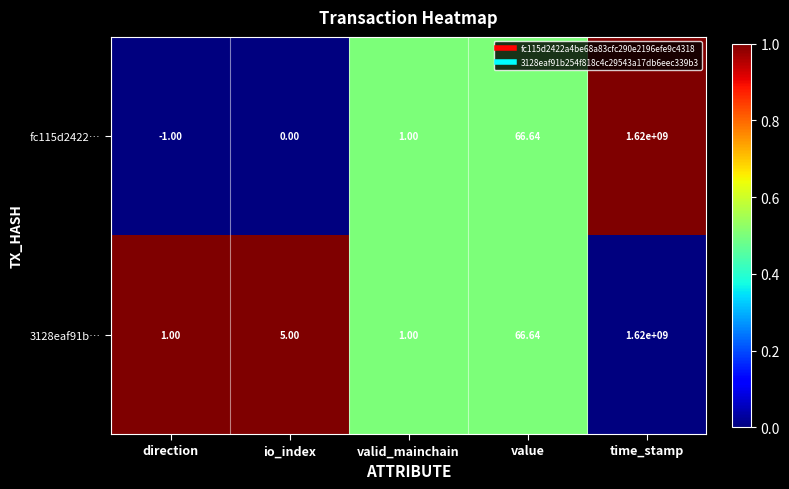

Rank the categories by fc115d2422… value from lowest to highest.

direction, io_index, valid_mainchain, value, time_stamp